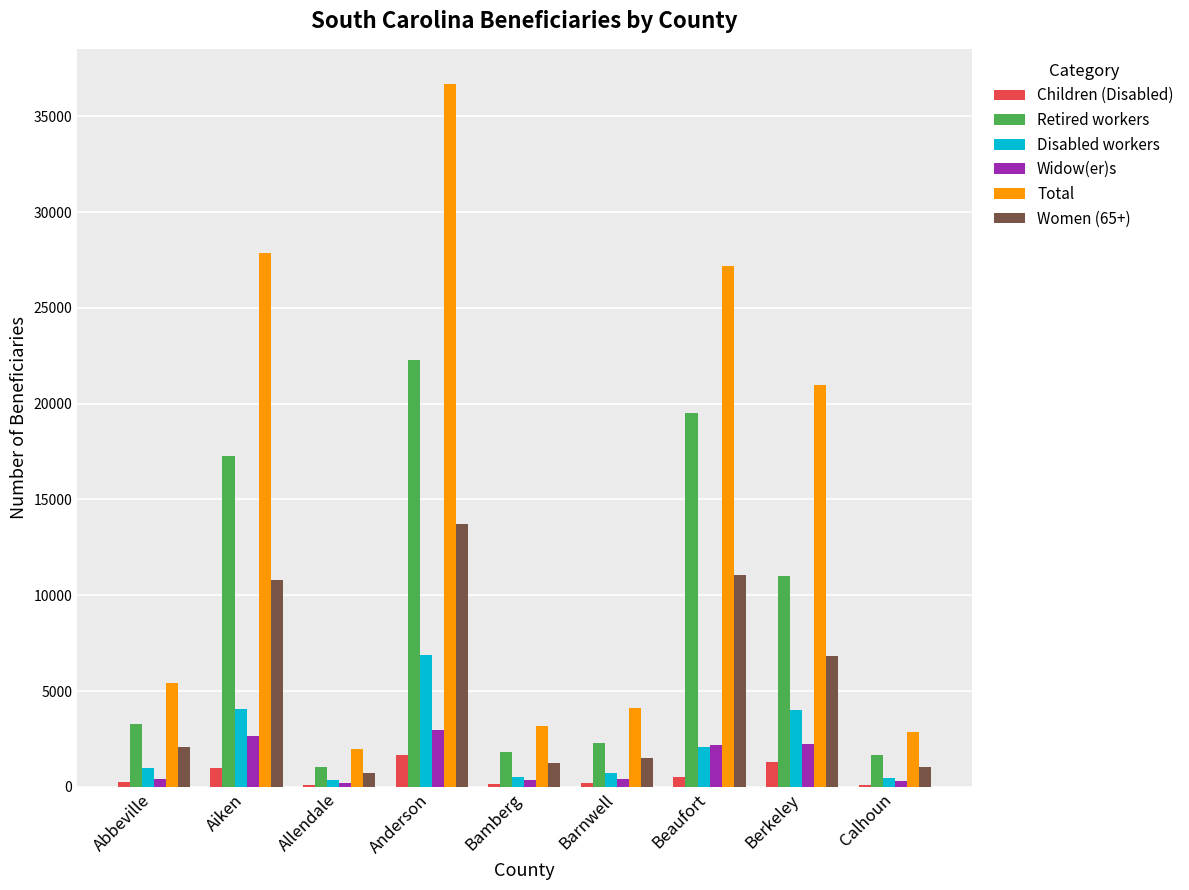

How many series are shown in this chart?

6